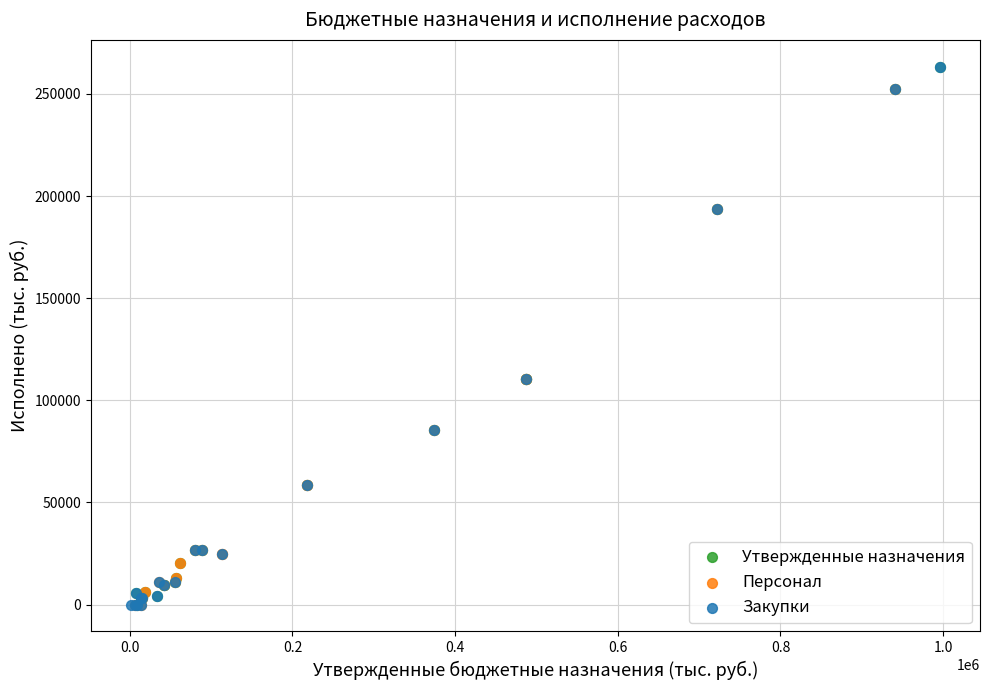

What are all the series names shown in the legend?

Утвержденные назначения, Персонал, Закупки